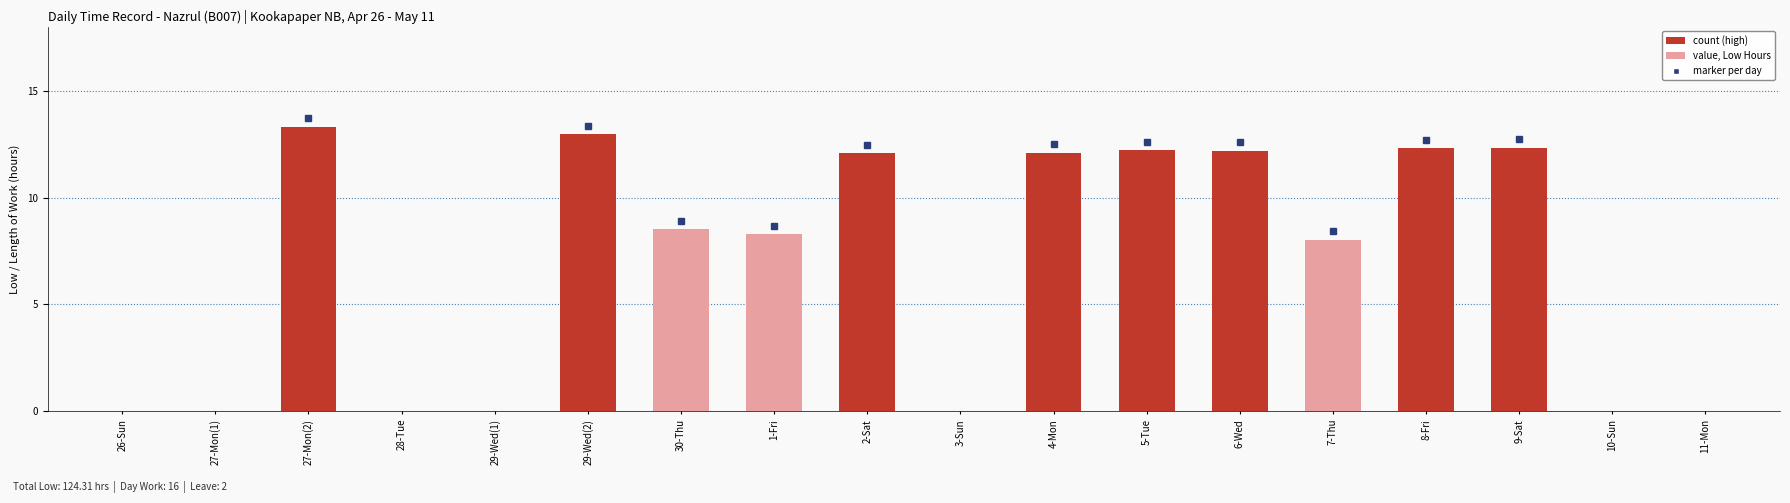

What is the change in value from 3-Sun to 6-Wed?

+12.2